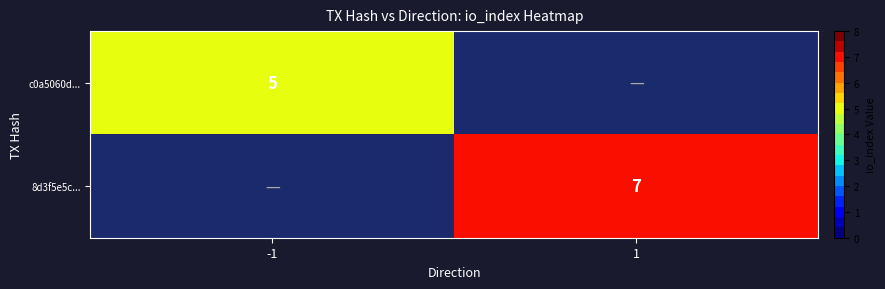

True or false: 8d3f5e5c... has a value of 2 at 1.

False